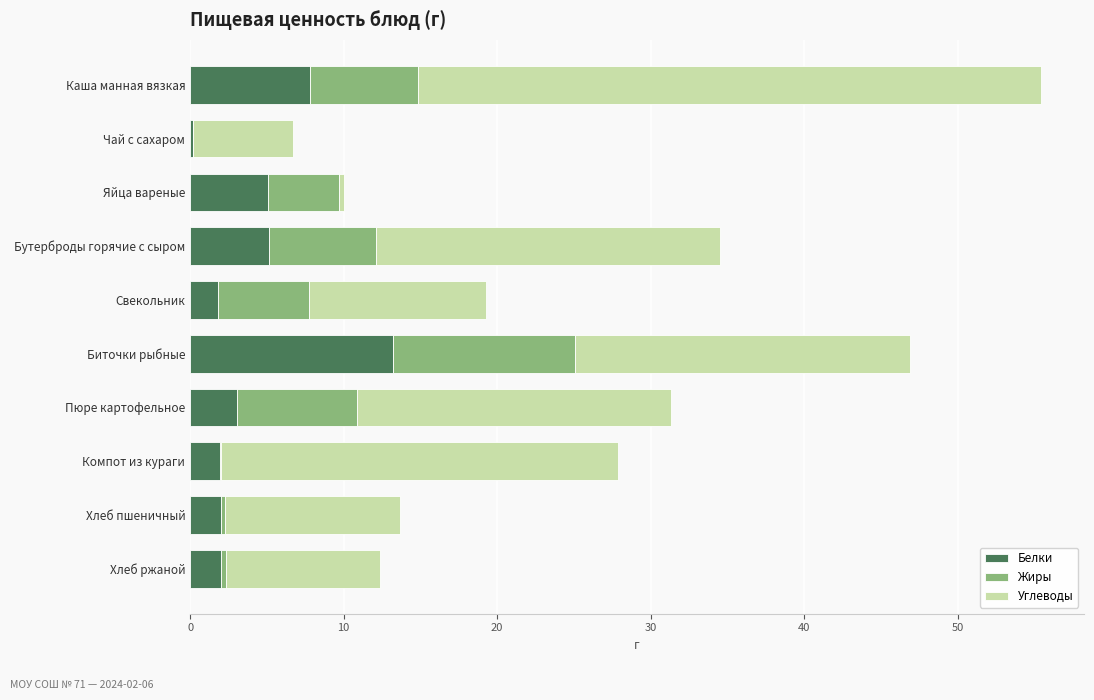

What is the highest value of the Белки series?

13.2